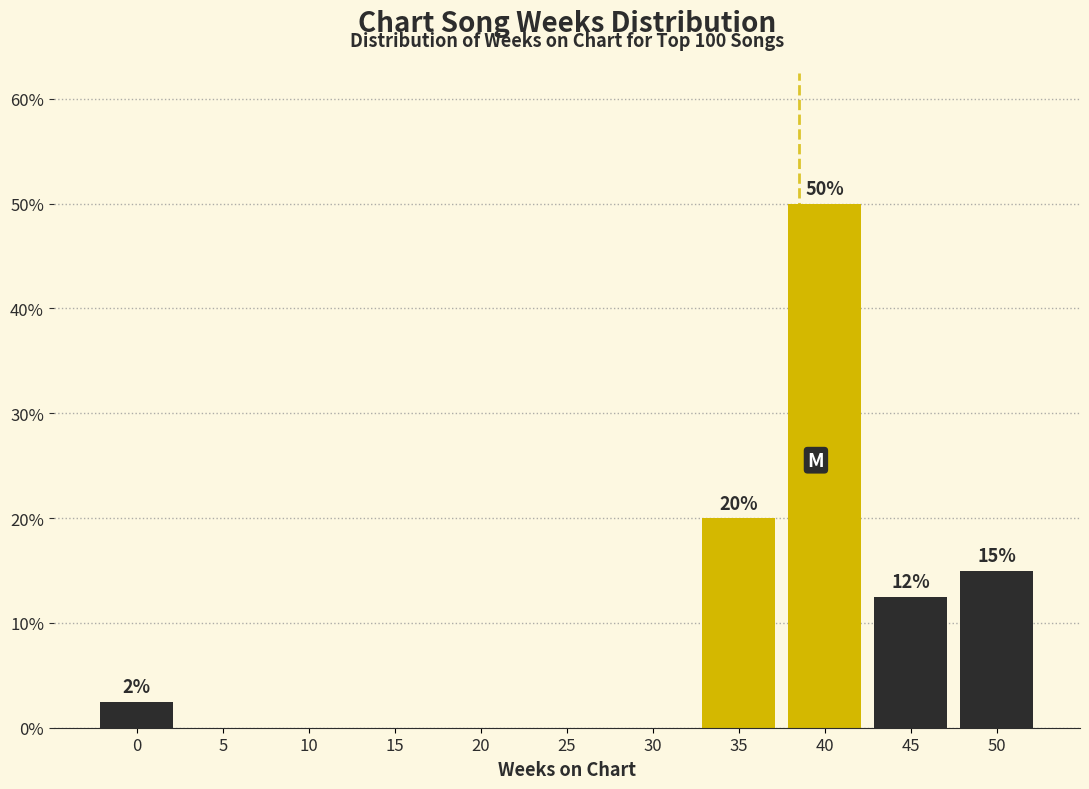

Reading left to right, what are all the values shown in this chart?

0=2.5	5=0.0	10=0.0	15=0.0	20=0.0	25=0.0	30=0.0	35=20.0	40=50.0	45=12.5	50=15.0